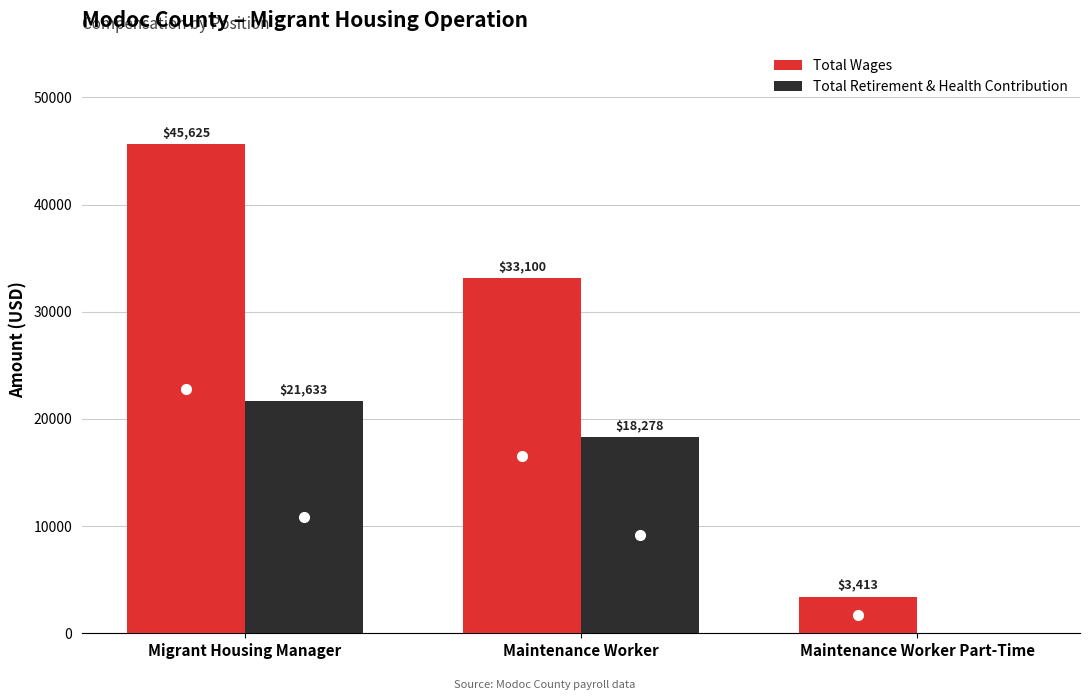

Count the number of data series in this chart.

2